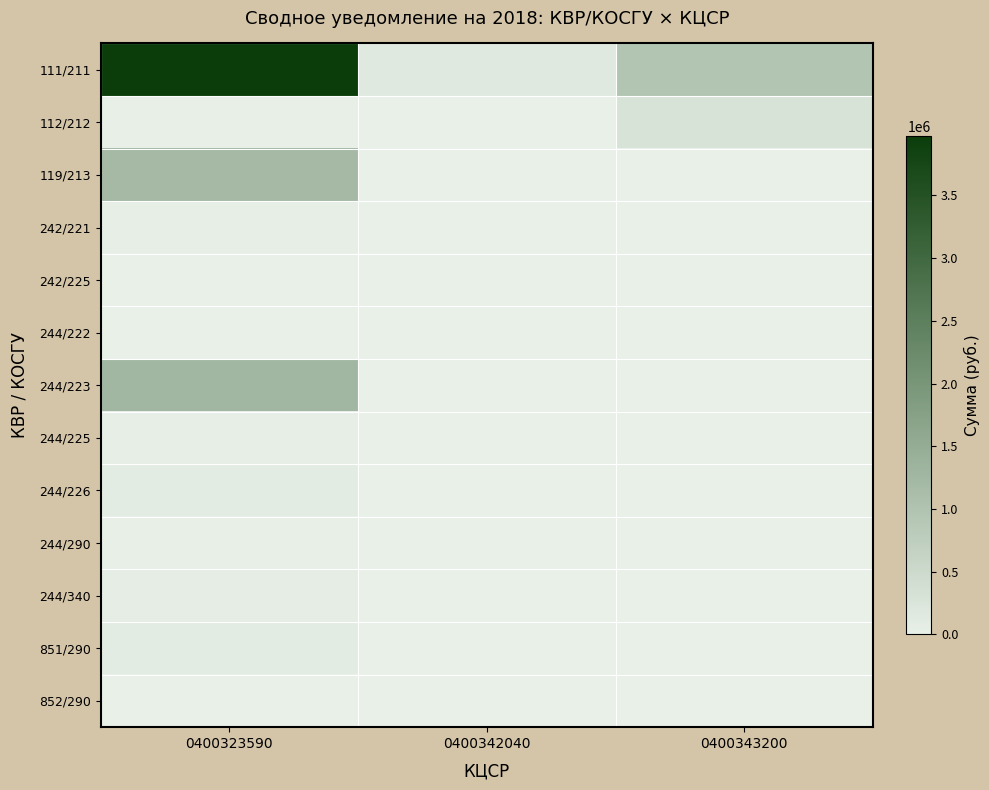

At 0400343200, list the series in order from largest to smallest.

111/211, 112/212, 119/213, 242/221, 242/225, 244/222, 244/223, 244/225, 244/226, 244/290, 244/340, 851/290, 852/290